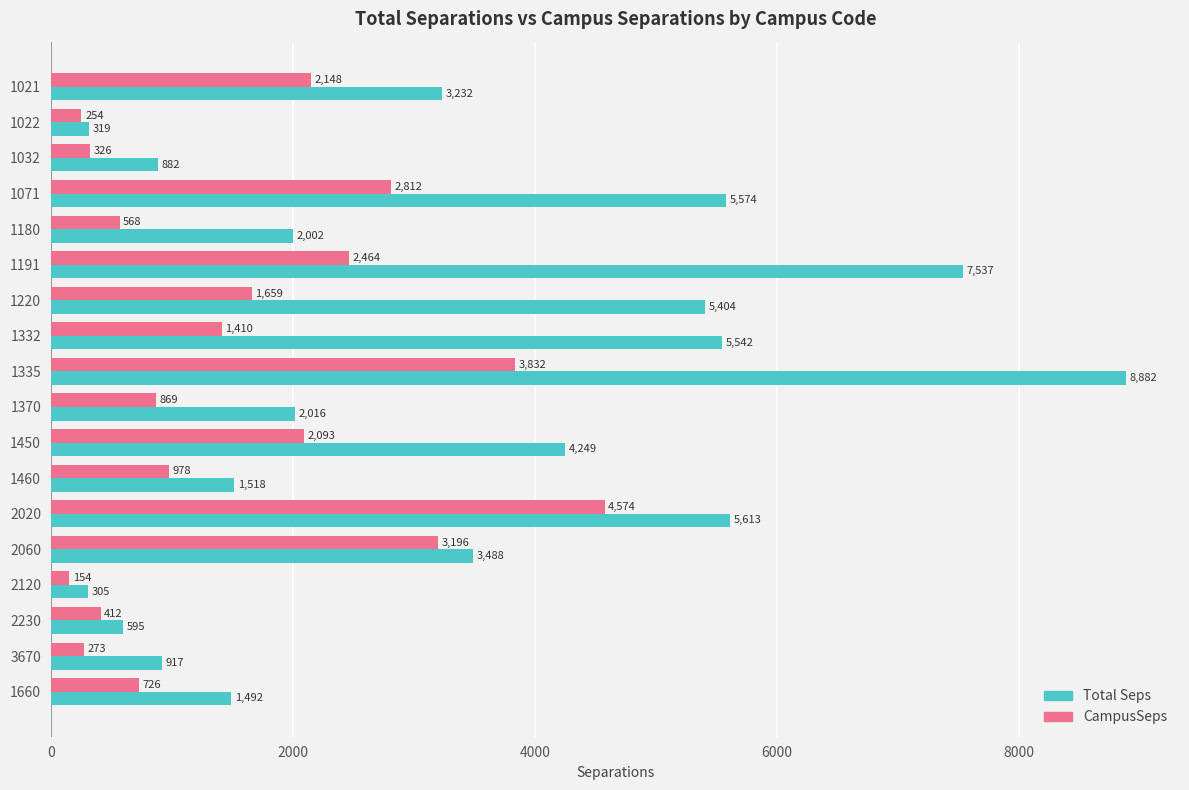

Rank the categories by Total Seps value from lowest to highest.

2120, 1022, 2230, 1032, 3670, 1660, 1460, 1180, 1370, 1021, 2060, 1450, 1220, 1332, 1071, 2020, 1191, 1335